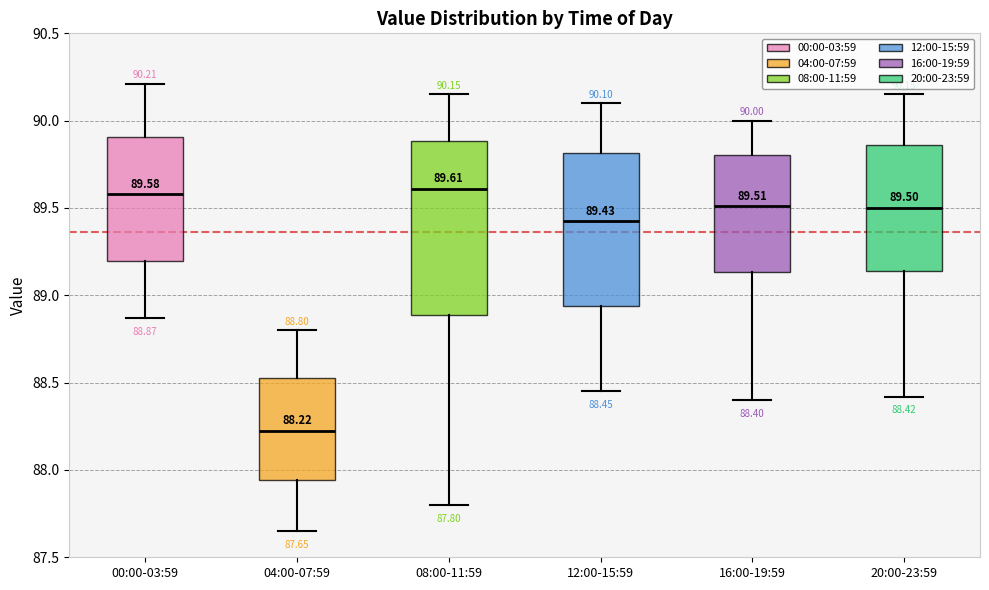

Which box's median line is the lowest?

04:00-07:59